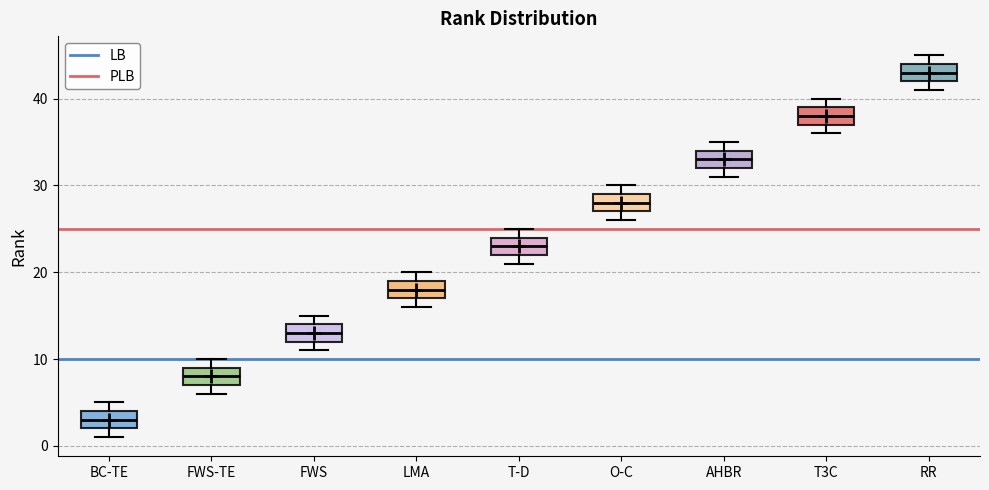

Which box's median line is the lowest?

BC-TE